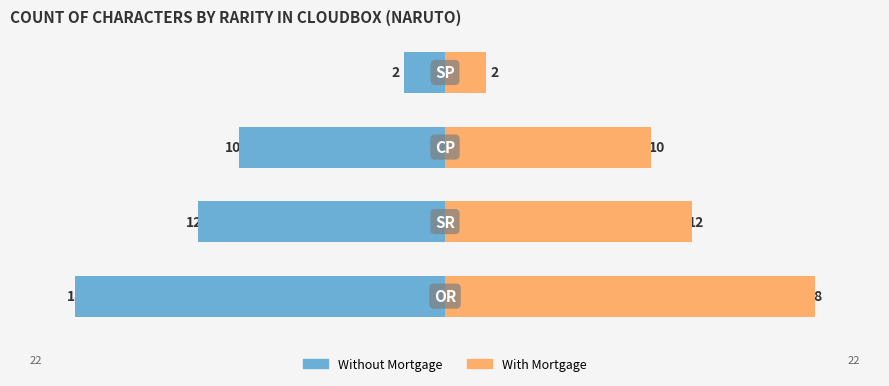

What is the difference between the highest and lowest values at −15?

20